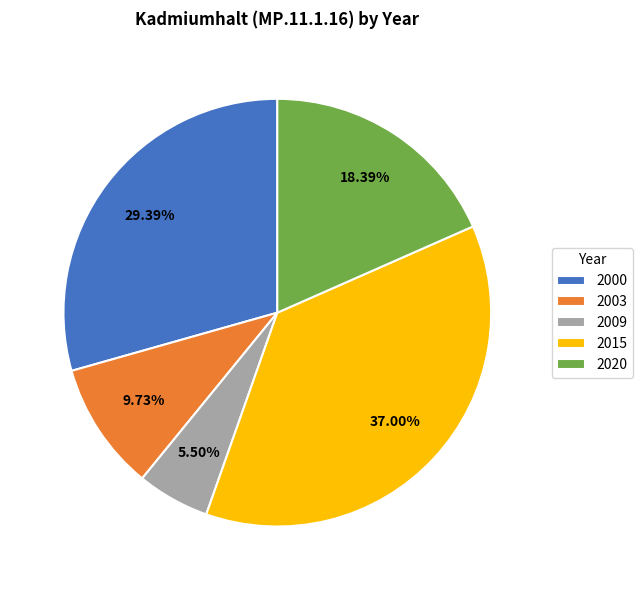

Which slice is the largest?

2015